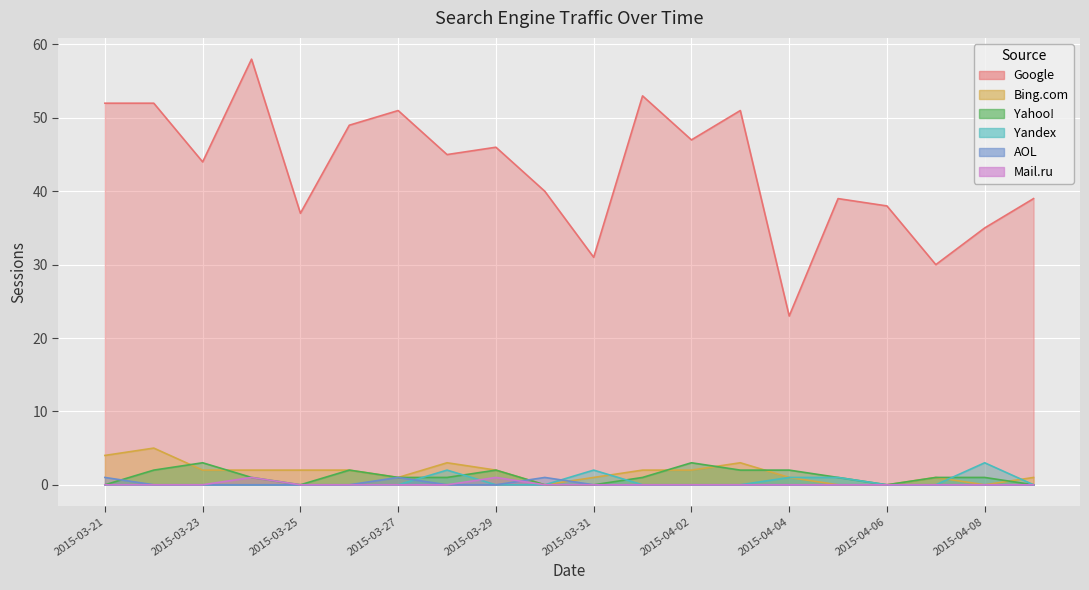

True or false: Yahoo! and AOL cross at least once.

True